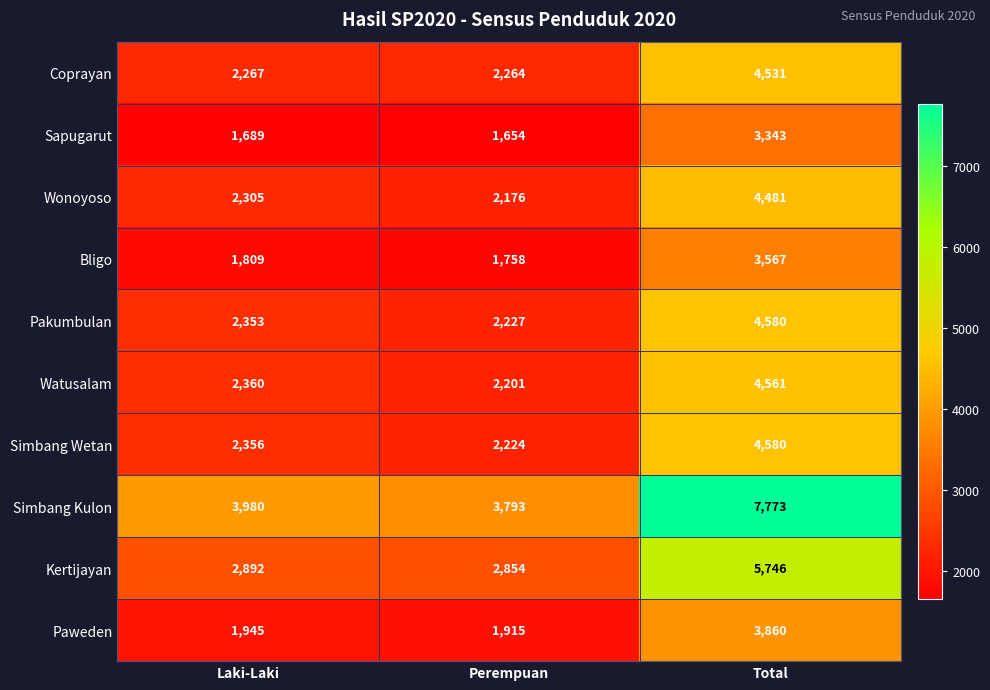

What is the greatest value displayed?

7773